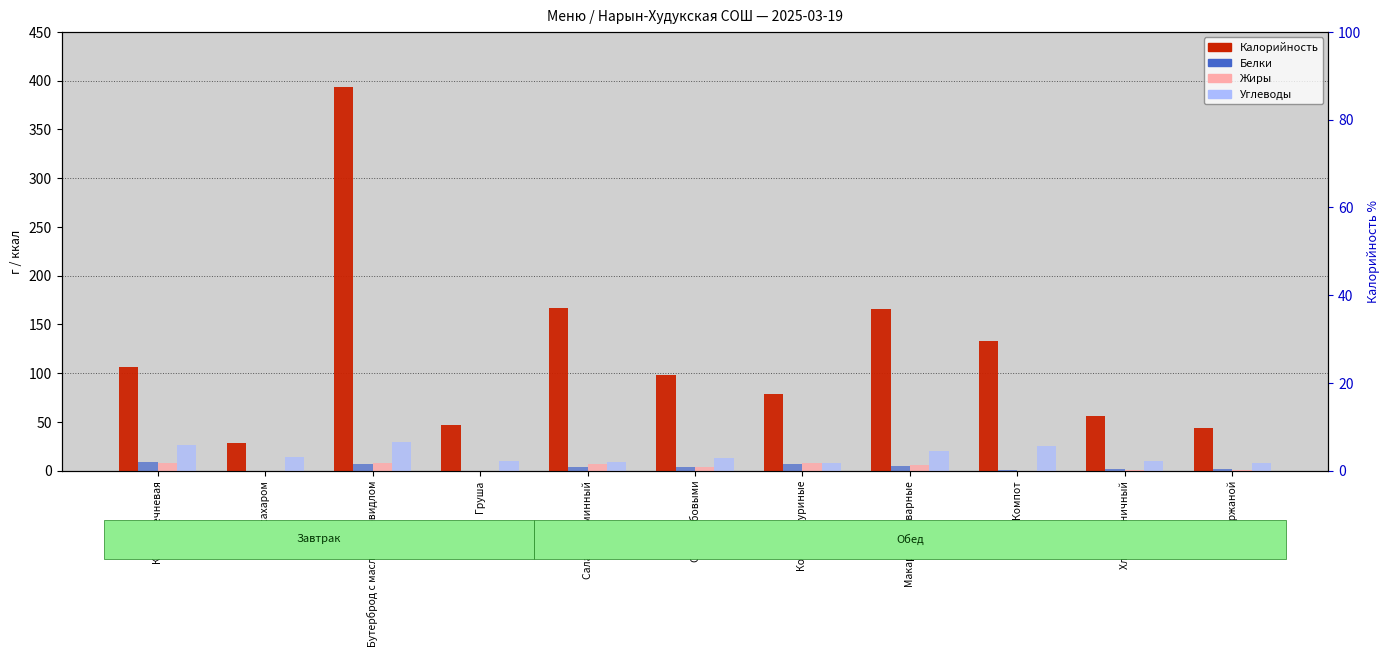

Does the chart contain stacked bars?

No